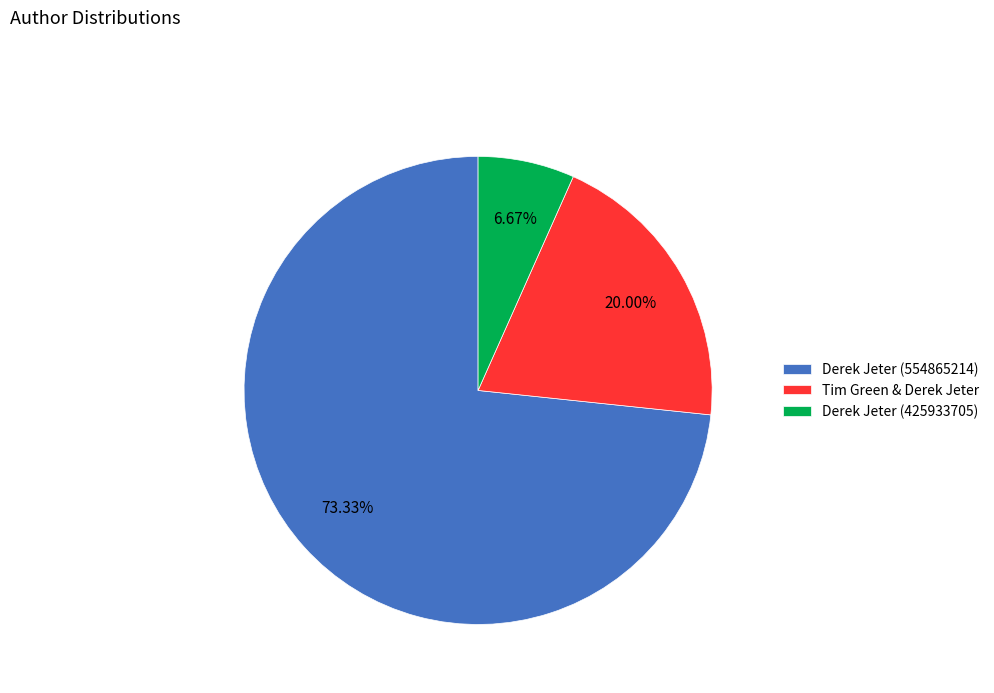

Is there any slice that represents more than half of the pie?

Yes